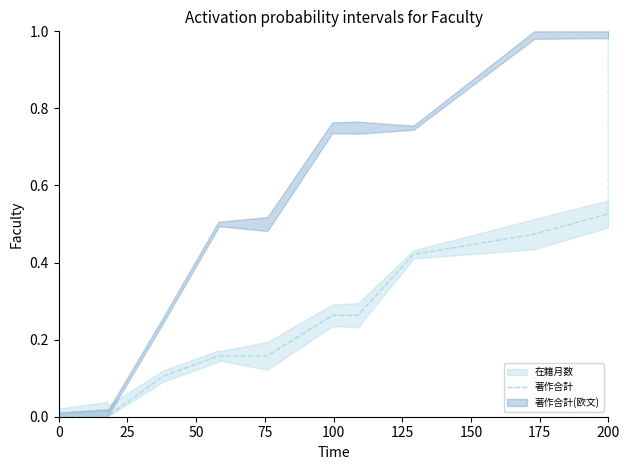

Reading left to right, extract all data points from this chart.

0.0	0.0	0.0	0.0	0.1	0.2	0.2	0.2	0.3	0.3	0.4	0.5	0.5	0.6	1.0